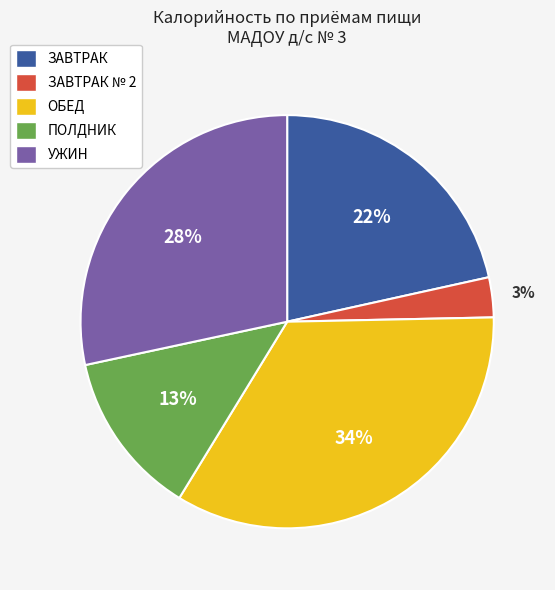

Count the number of slices in the pie.

5